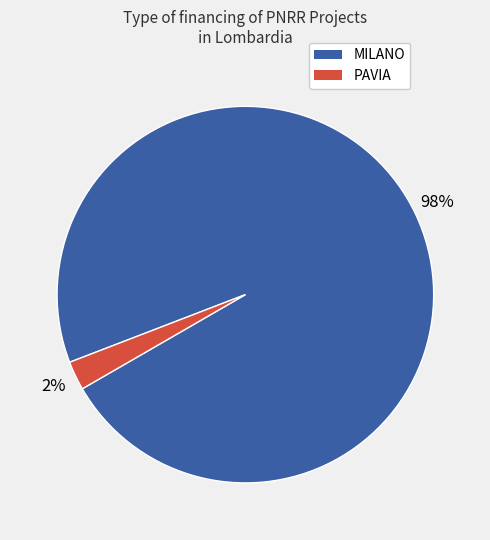

To the nearest percent, what is the average slice percentage?

50%